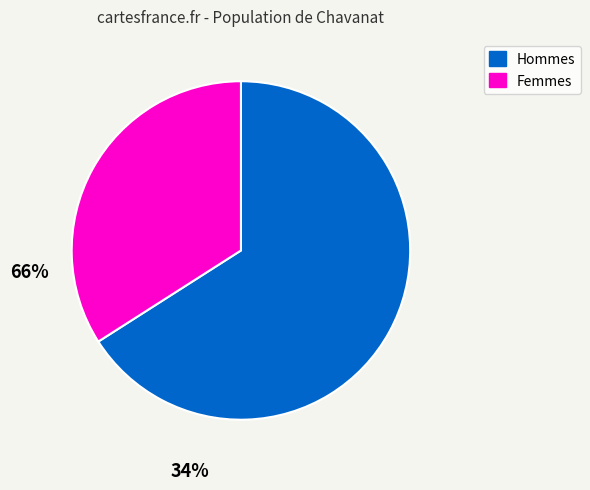

Is there a majority slice in this chart?

Yes